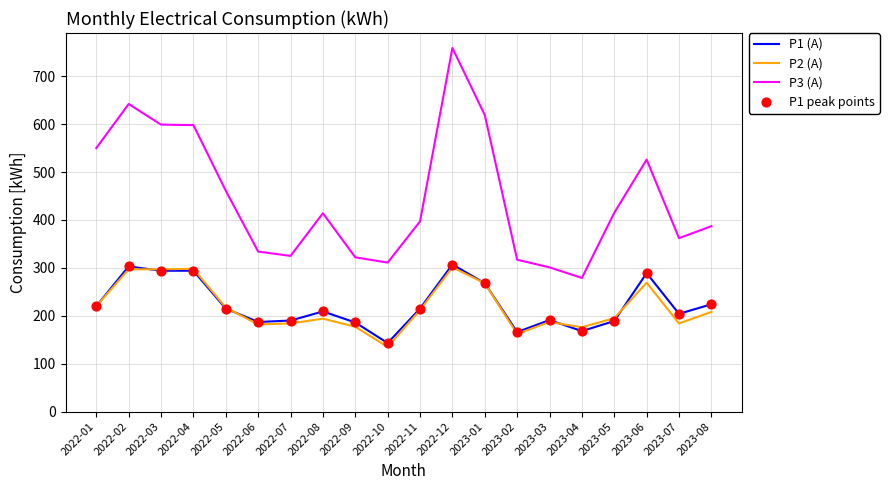

At how many categories does at least one series exceed 241?

20